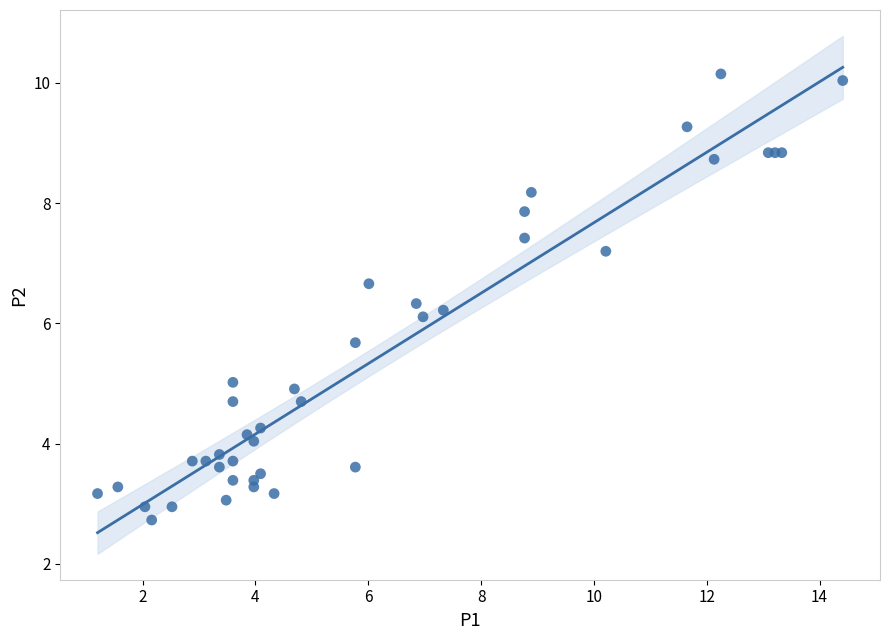

What Y value in the scatter plot is closest to 6?

6.1